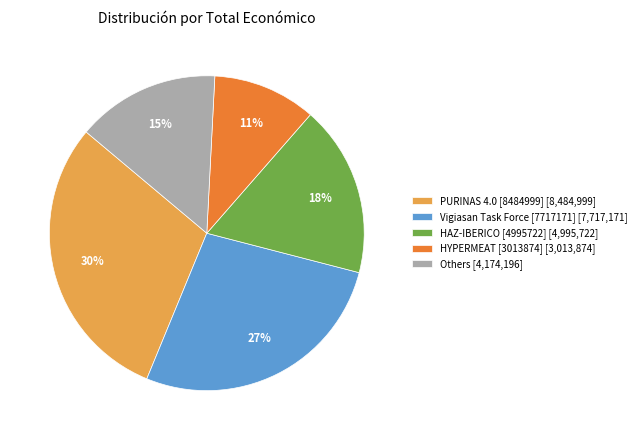

To the nearest percent, what is the difference between the largest and smallest slice percentages?

19%